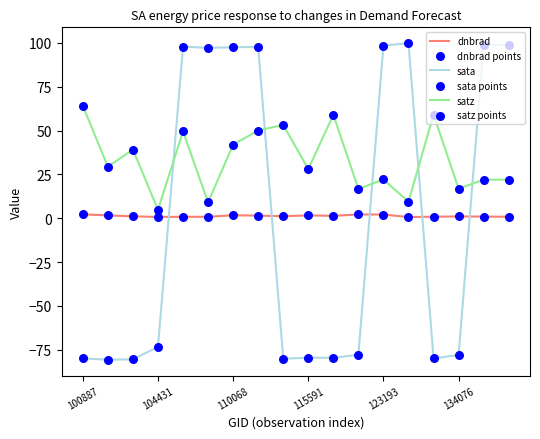

Which series has the largest total across all categories?

satz